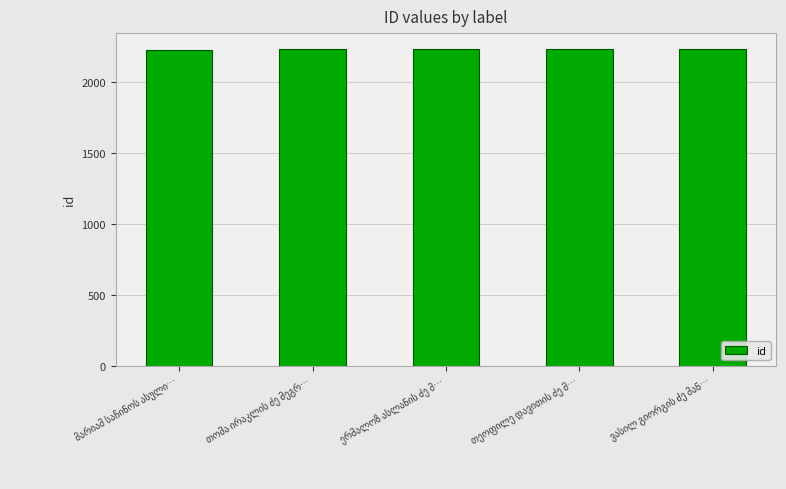

What is the minimum value shown in the chart?

2229